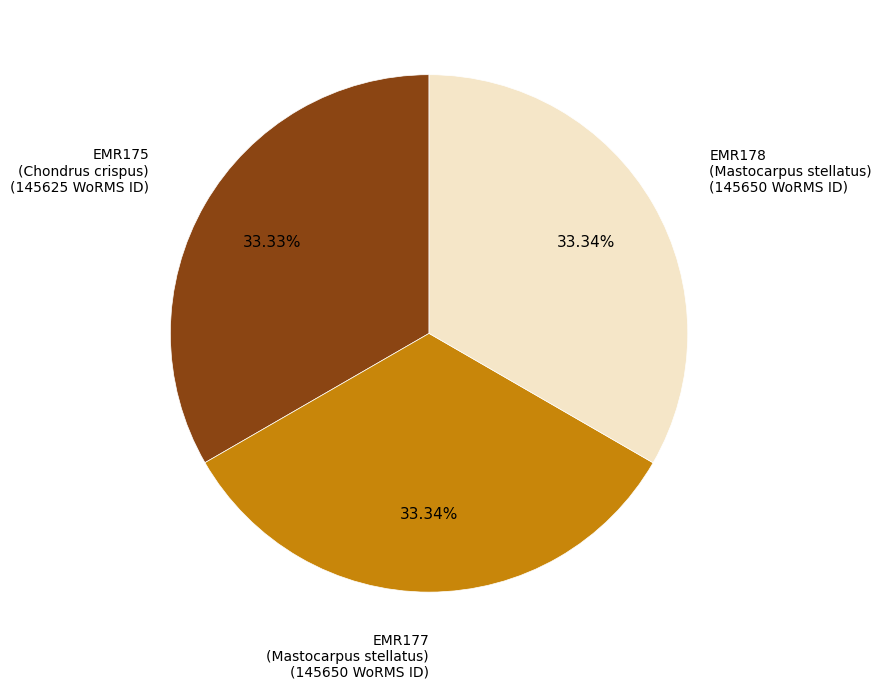

How many segments does this pie chart have?

3